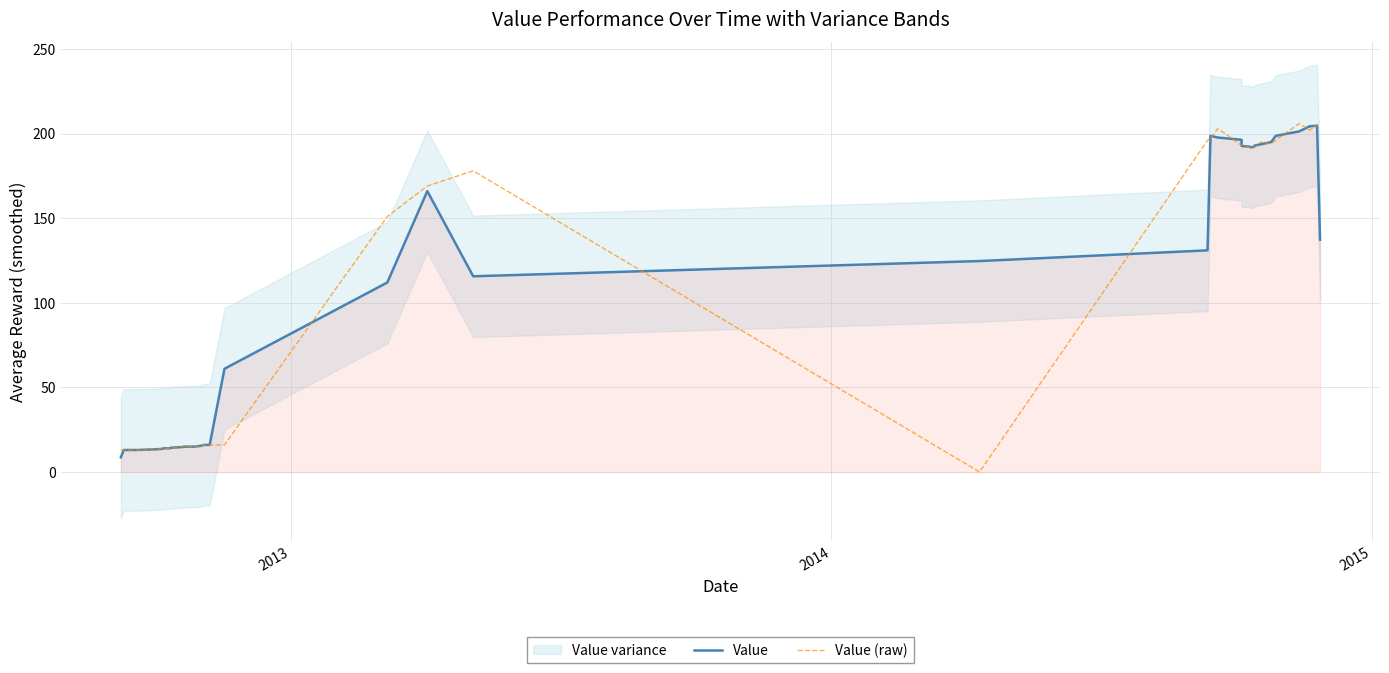

At how many categories does at least one series exceed 115?

20